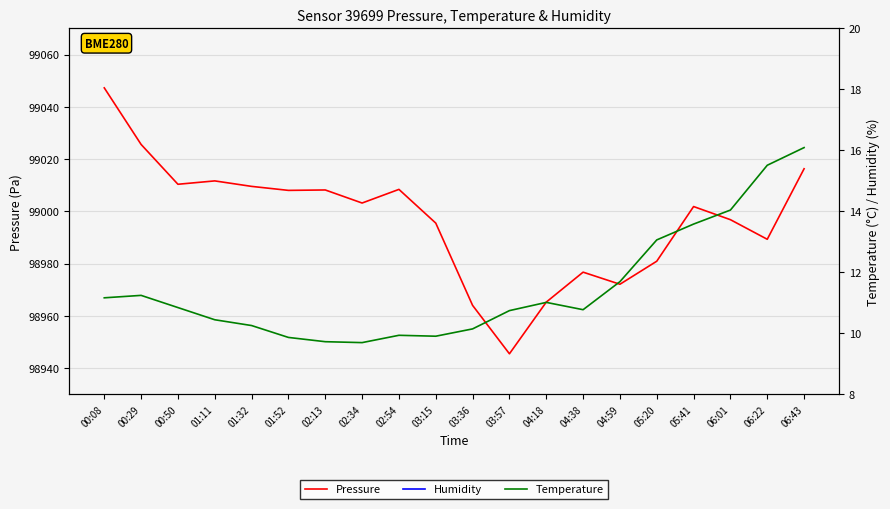

What is the difference between the highest and lowest values at 05:20?

98967.8